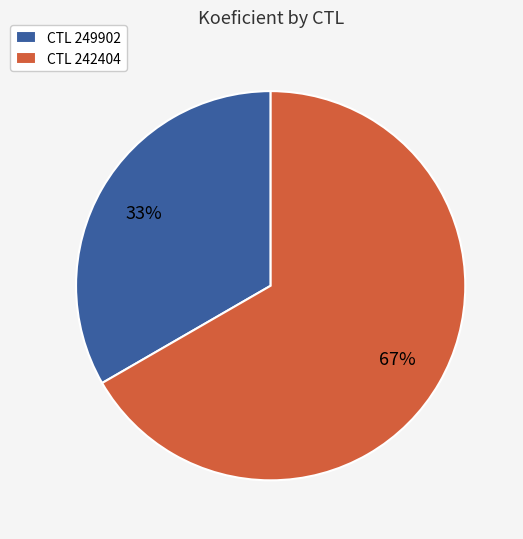

What percentage is the CTL 242404 slice, to the nearest percent?

67%